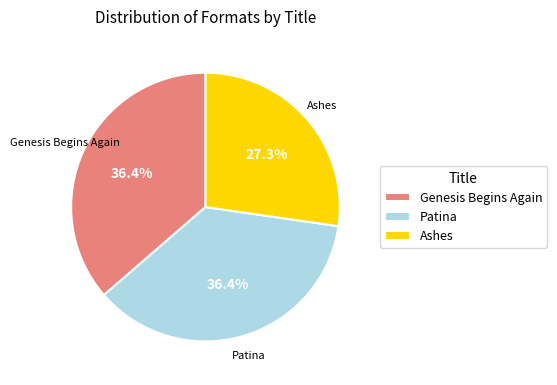

Is the sum of Genesis Begins Again and Patina greater than half?

Yes